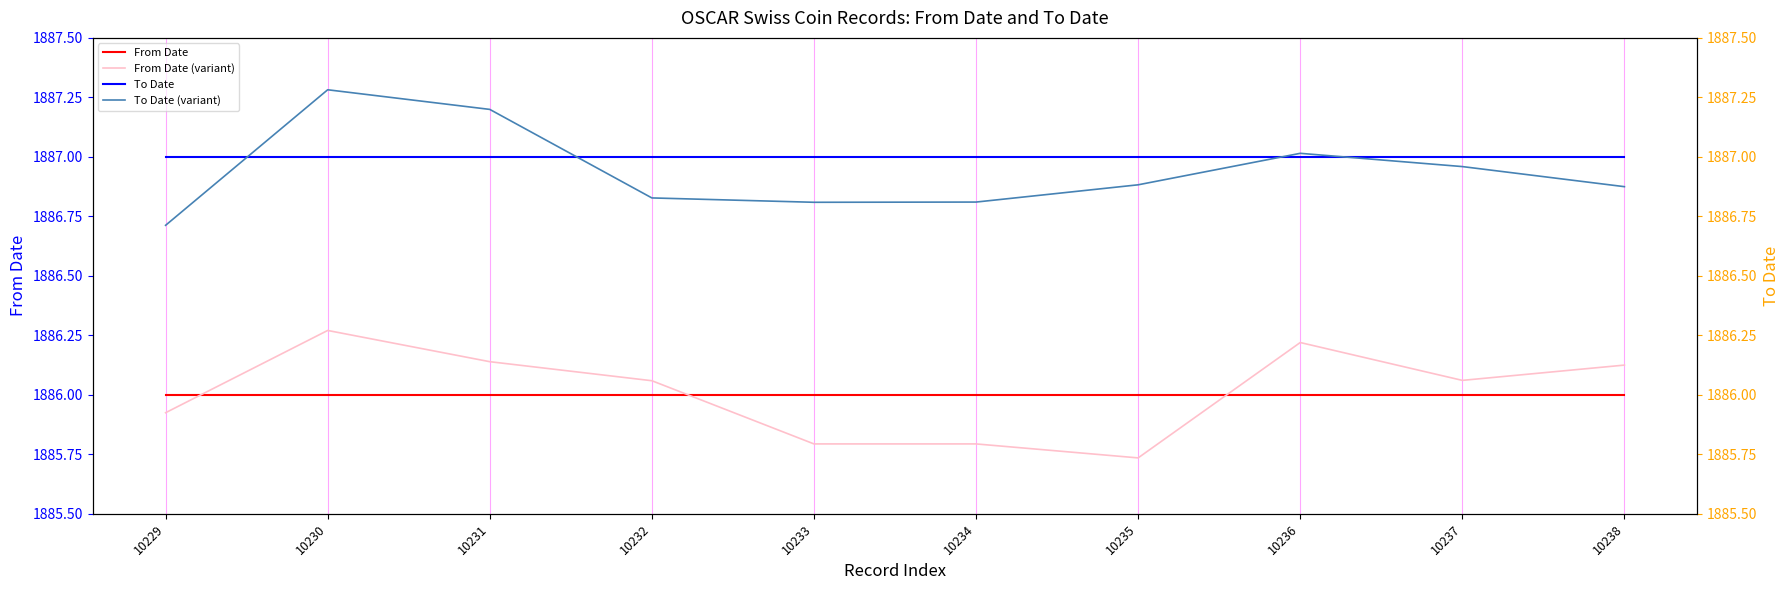

What is the value of the From Date (variant) point at the 5th from the left?

1885.8